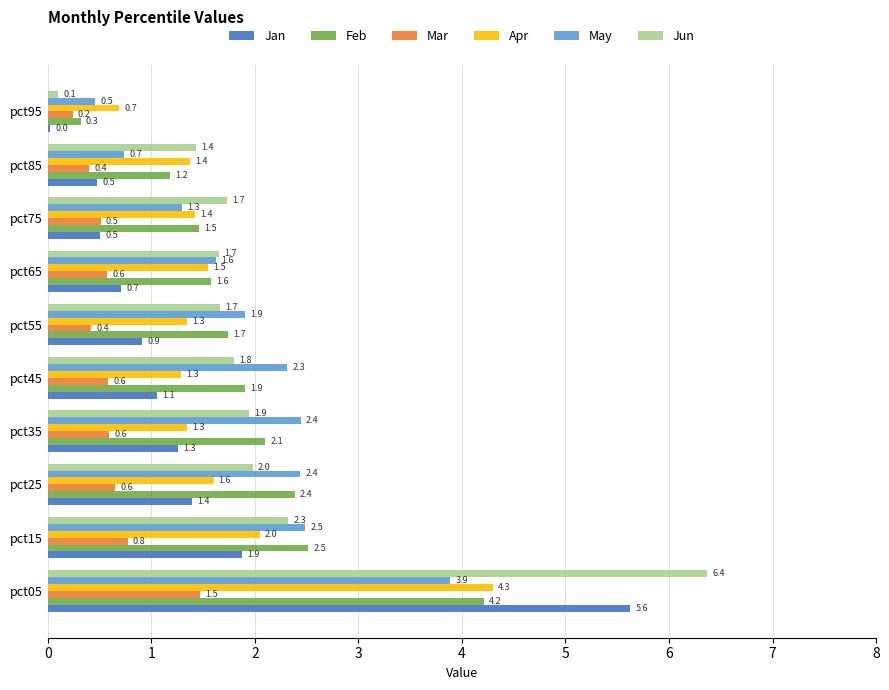

What is the difference between the highest and lowest values at pct75?

1.2